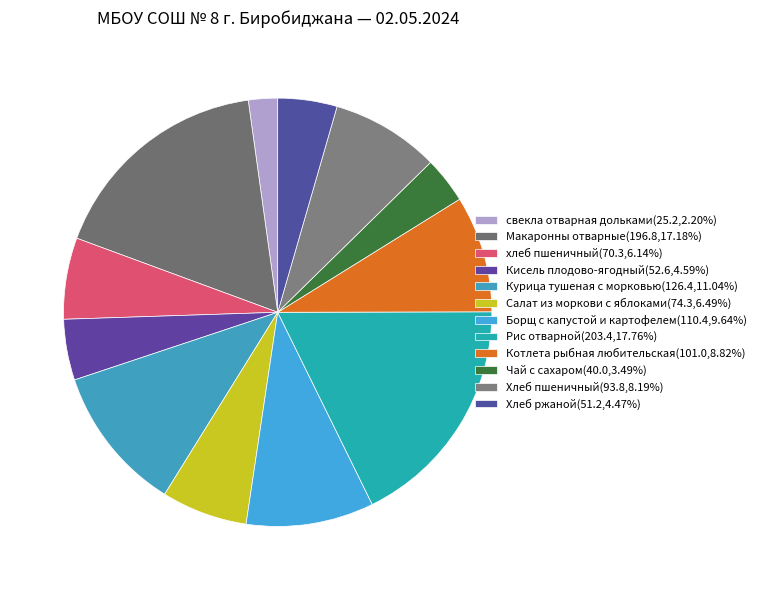

To the nearest percent, what is the average slice percentage?

8%